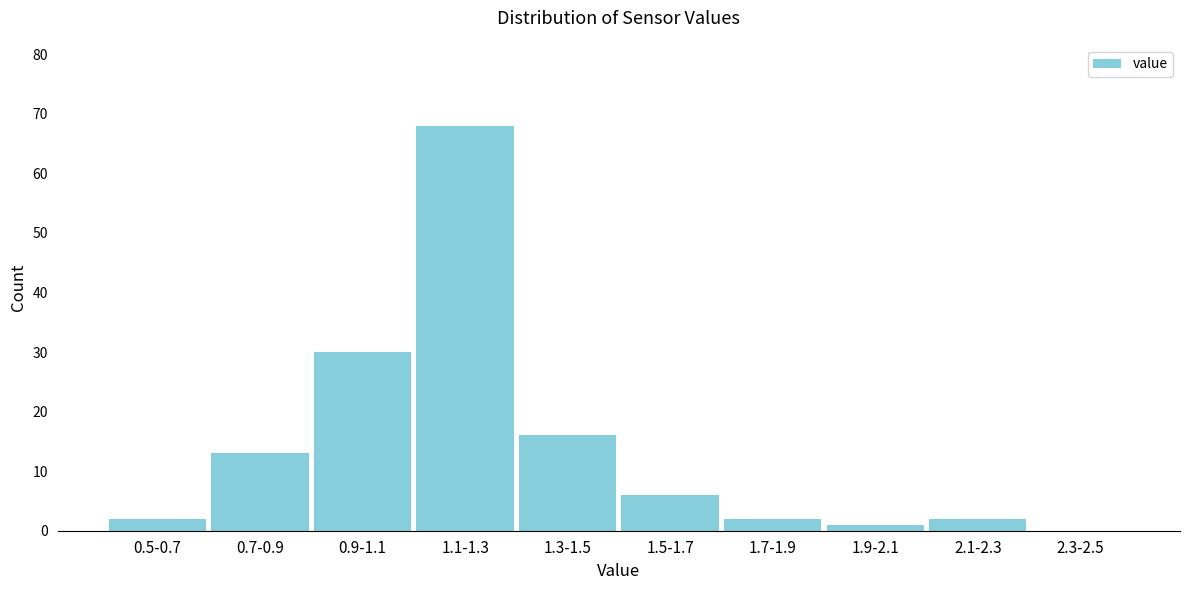

Reading left to right, transcribe all the data shown in this chart.

0.5-0.7=2	0.7-0.9=13	0.9-1.1=30	1.1-1.3=68	1.3-1.5=16	1.5-1.7=6	1.7-1.9=2	1.9-2.1=1	2.1-2.3=2	2.3-2.5=0